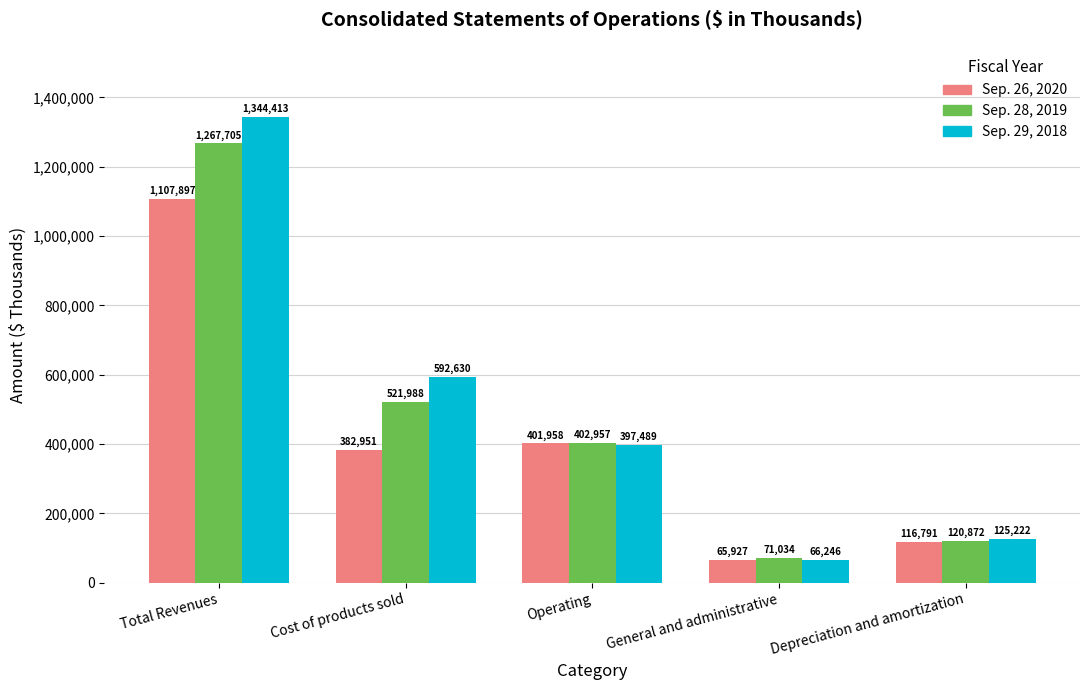

At which label is Sep. 28, 2019 closest to 669369?

Cost of products sold